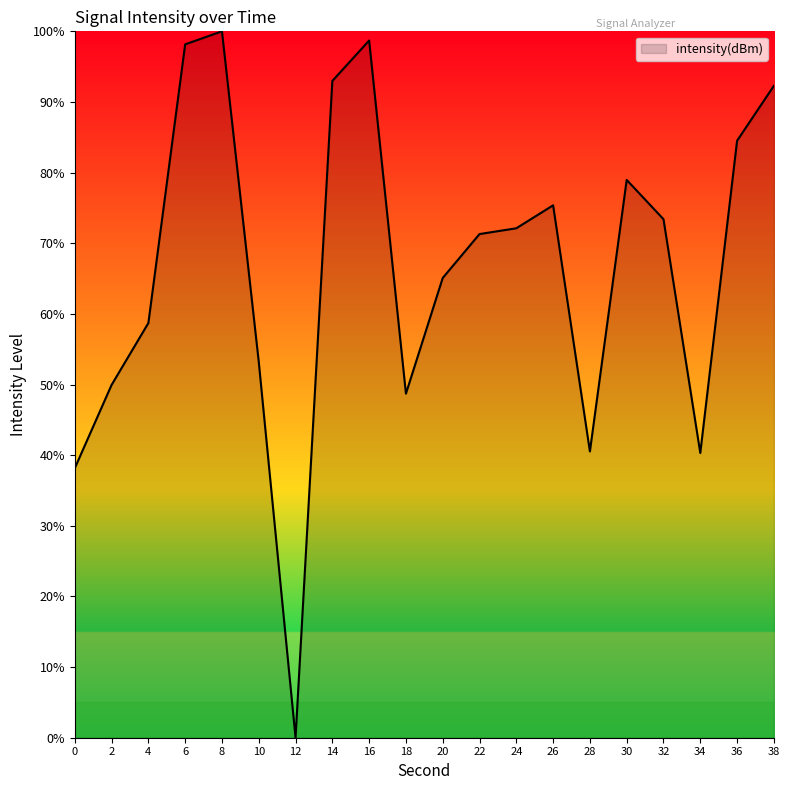

Between 8 and 34, which is larger?

8